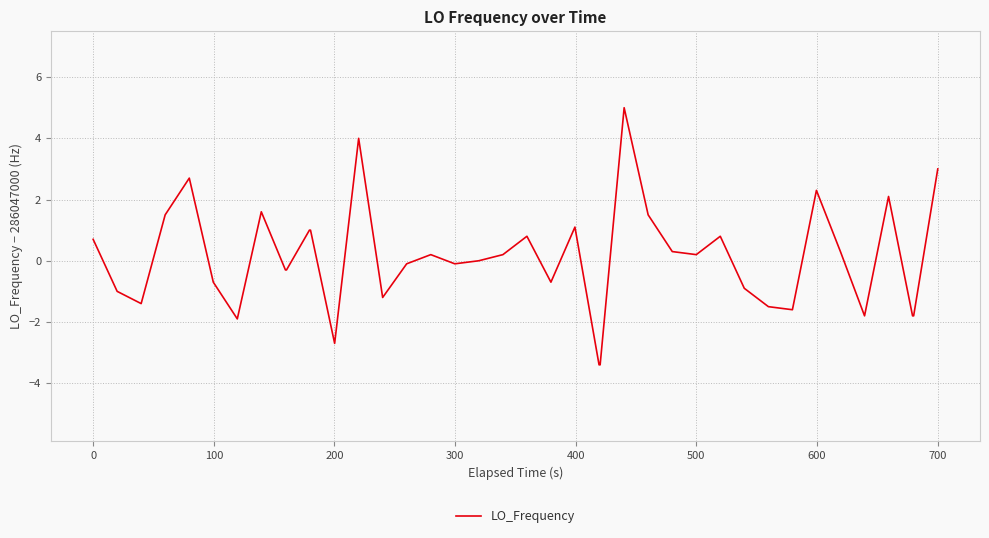

What is the maximum value shown in the chart?

5.0